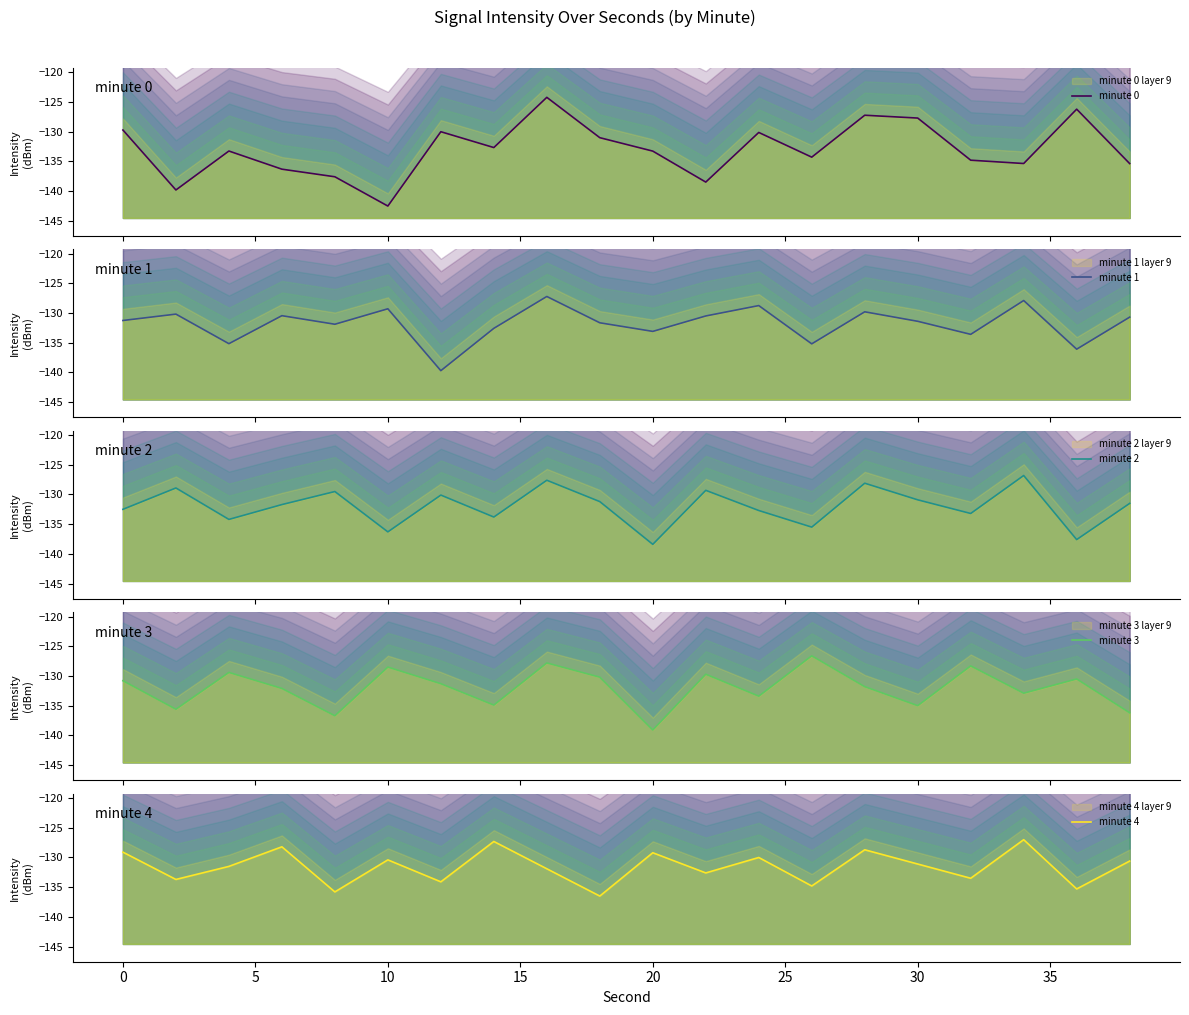

What is the sum of all minute 4 values?

-2631.3